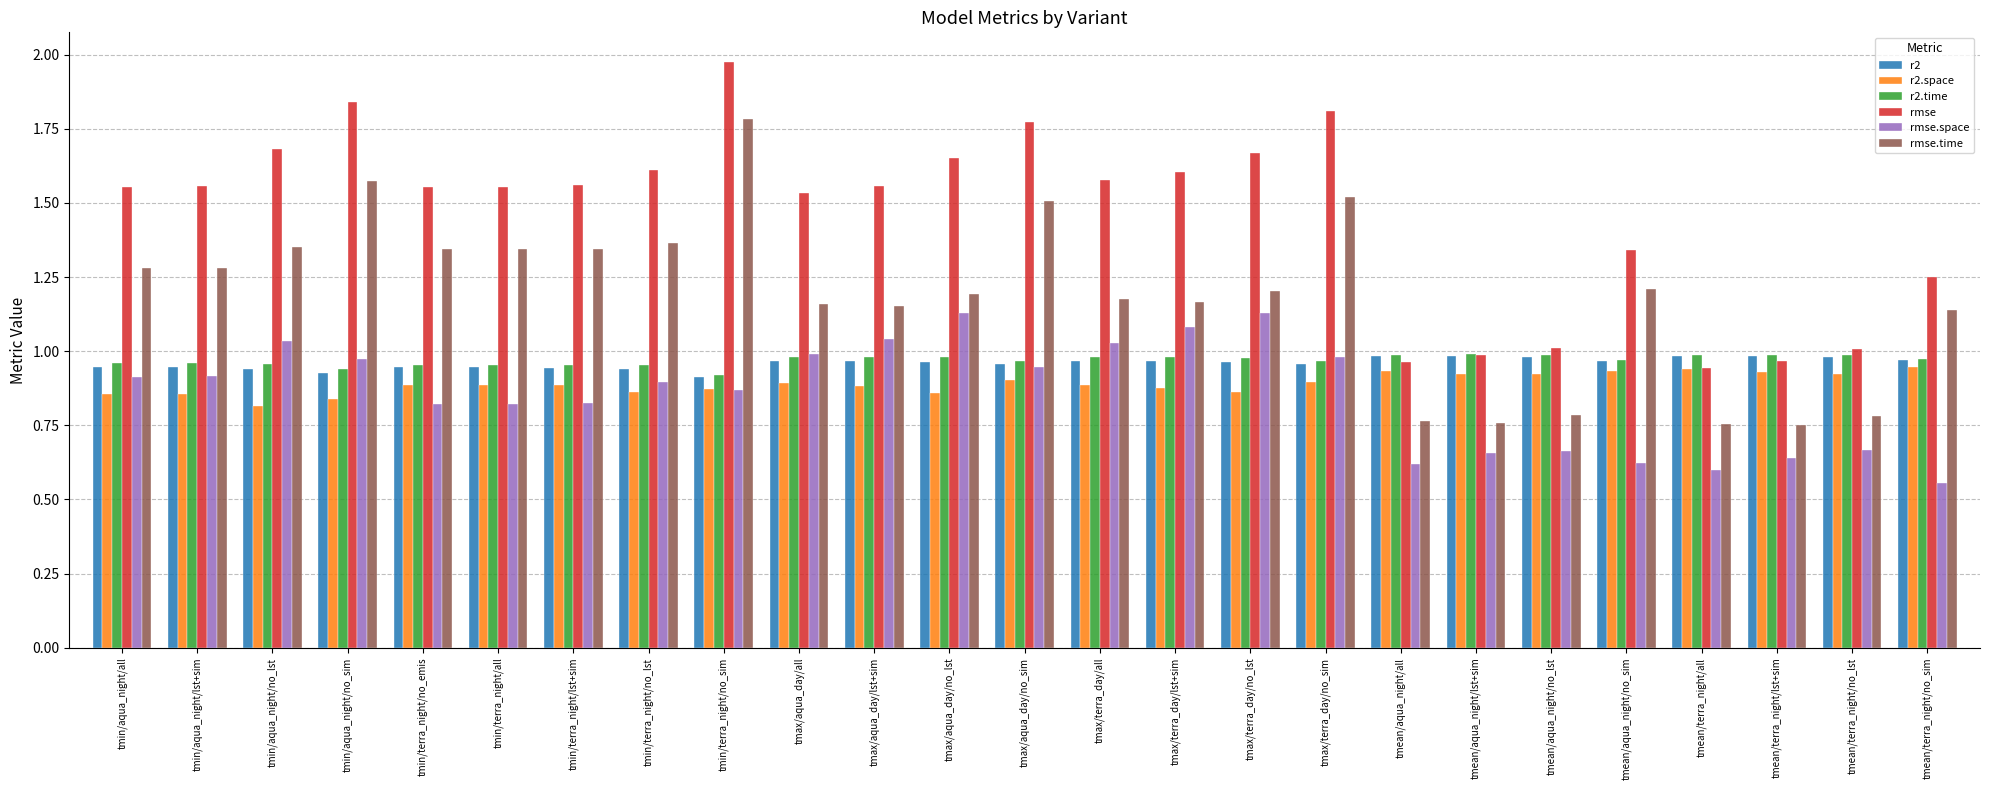

At which label is rmse.space closest to 0?

tmean/terra_night/no_sim